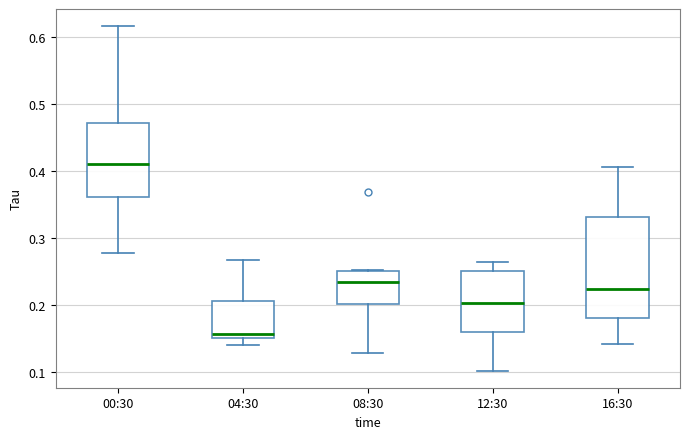

Where is the upper edge of the box for 12:30 on the y-axis? The values are not printed on the chart, so give them approximately, as read against the axis.

0.25